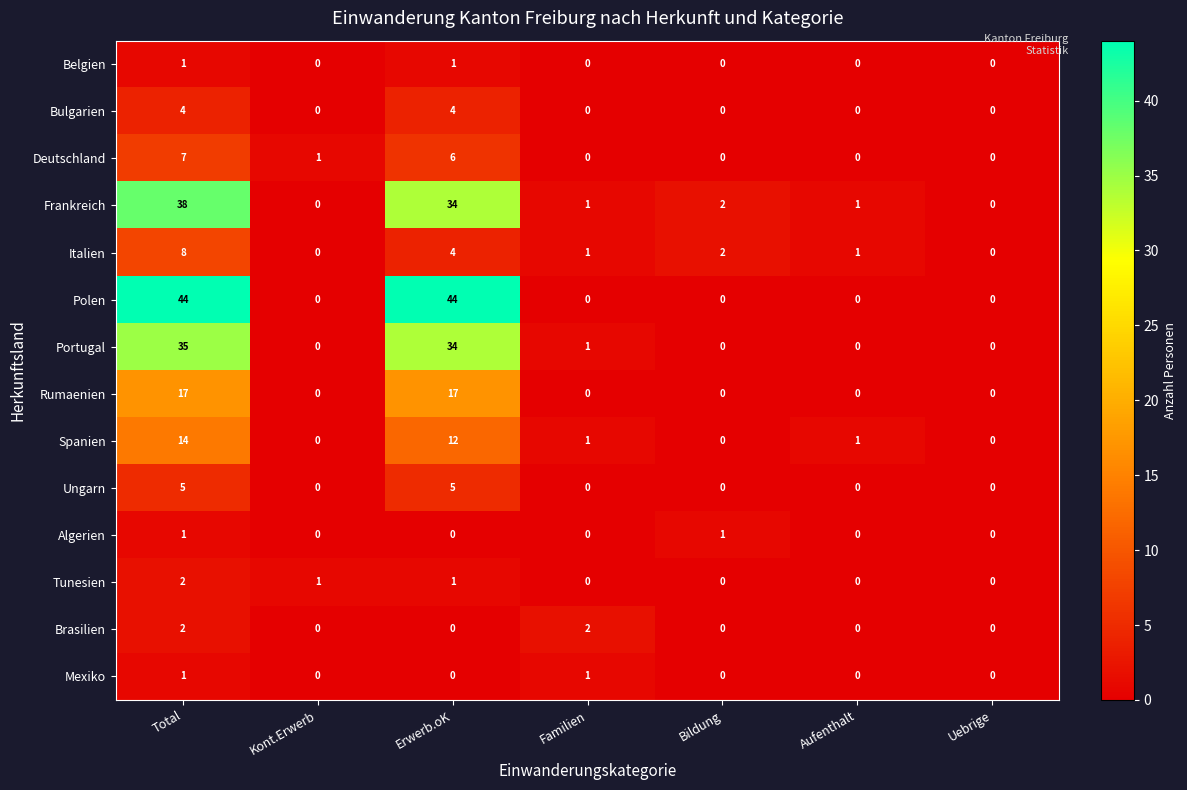

What is the spread (max minus min) of values at Total?

43